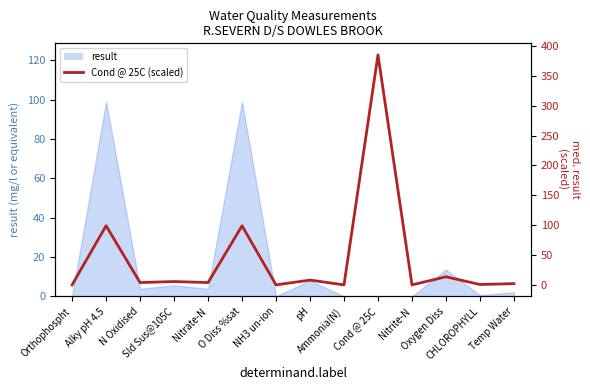

What is the label of the 4th point from the left?

Sld Sus@105C